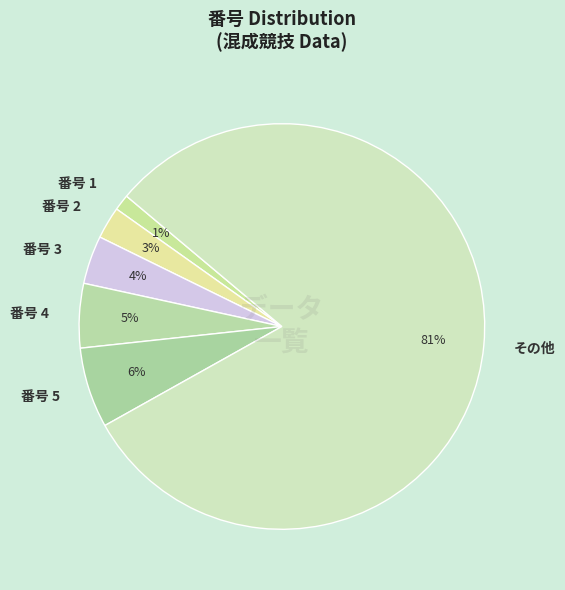

To the nearest percent, what is the average slice percentage?

17%